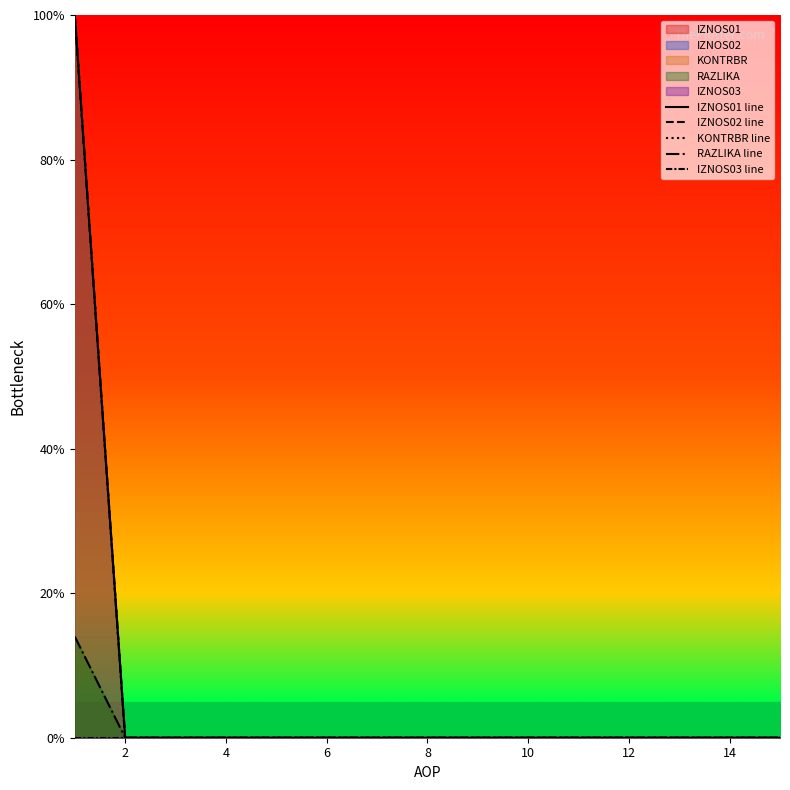

True or false: RAZLIKA line and IZNOS01 line cross at least once.

False